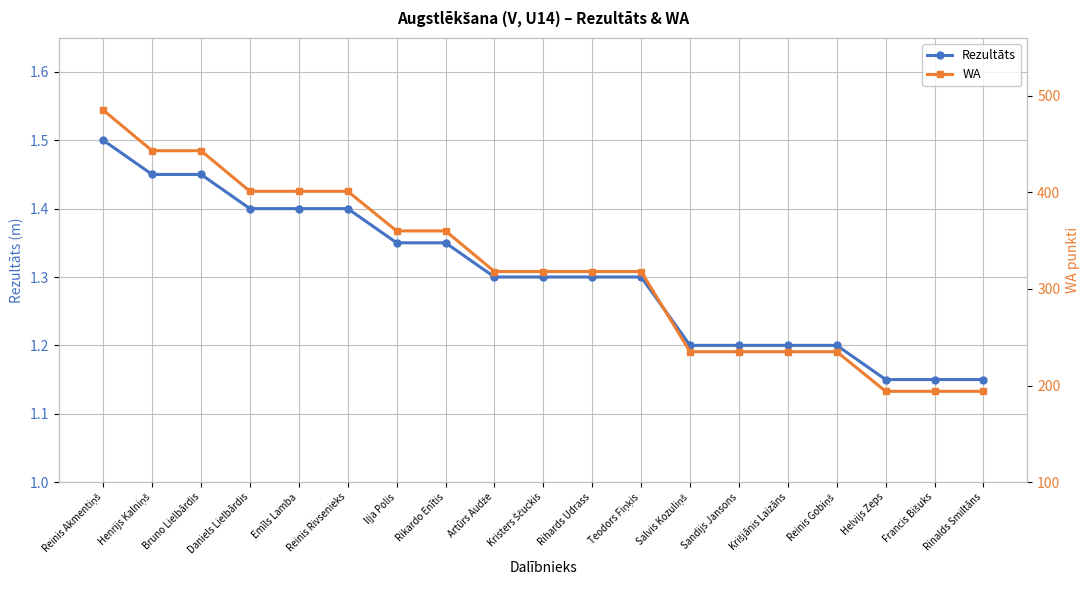

The value of WA at Salvis Kozuliņš is 235.0. True or false?

True